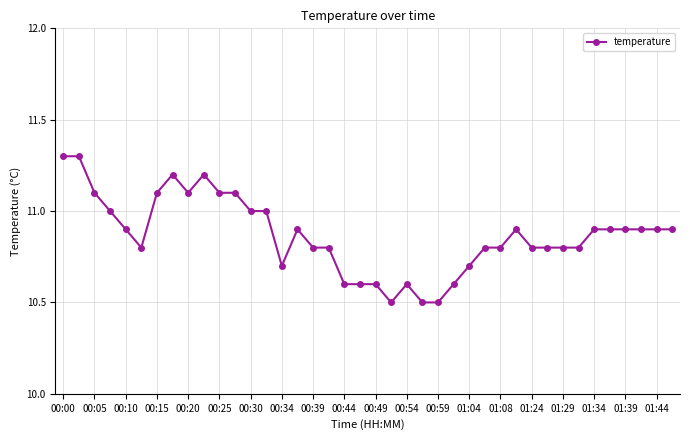

What is the sum of all values?

434.7